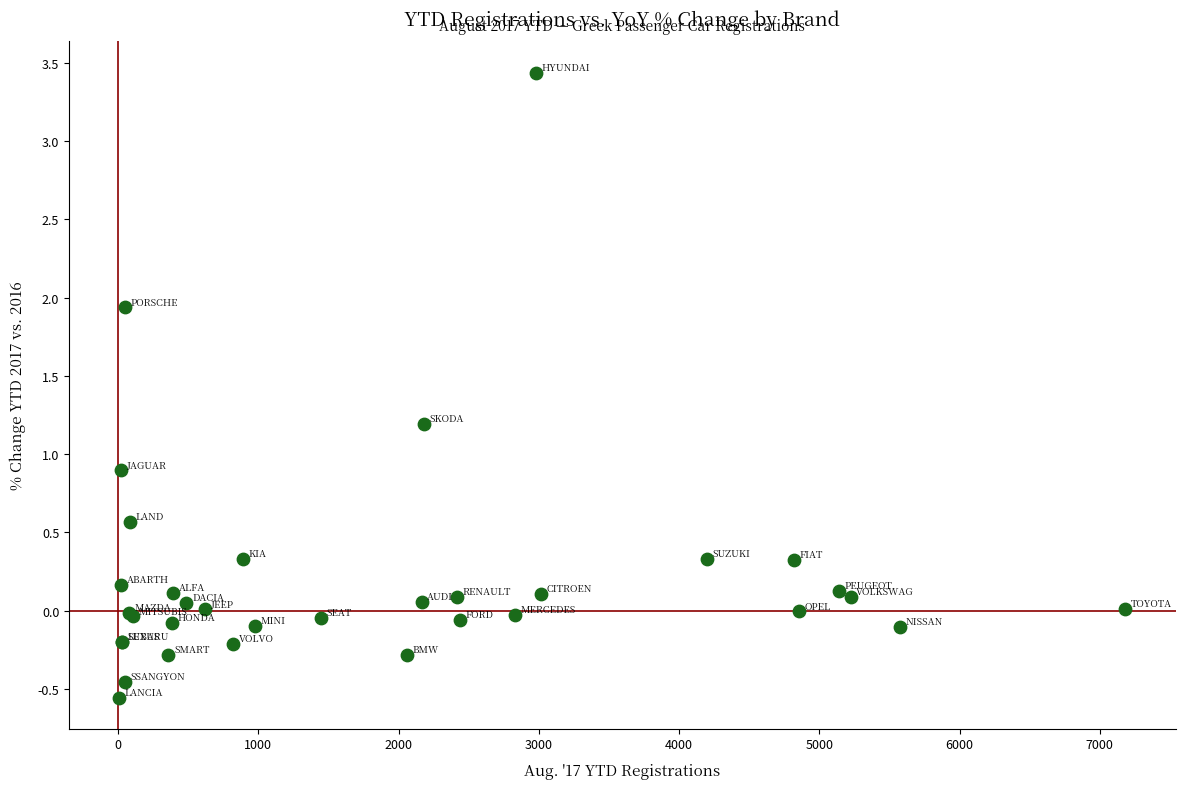

What Y value in the scatter plot is closest to 1?

0.9